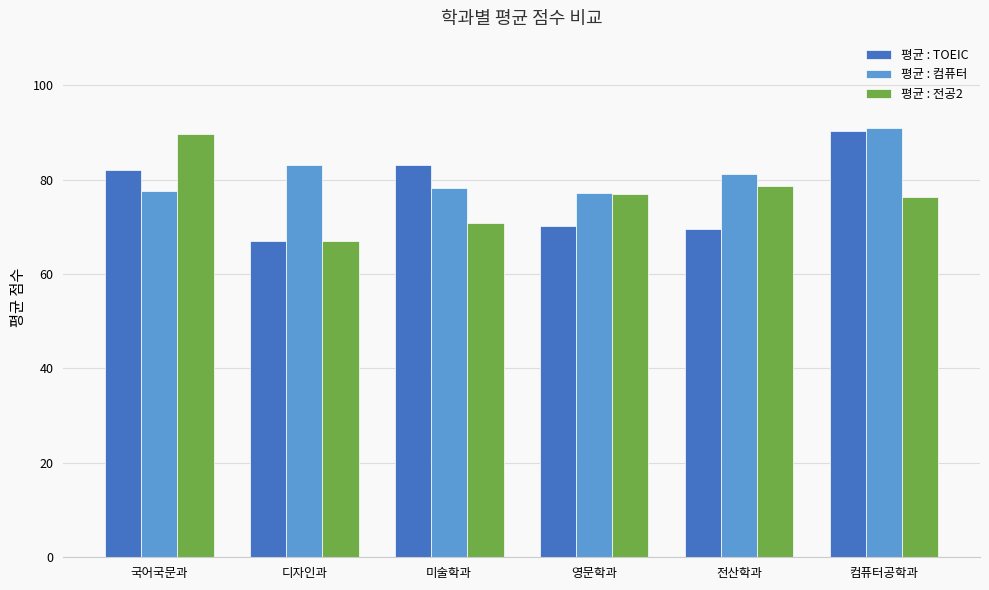

The value of 평균 : 컴퓨터 at 컴퓨터공학과 is 50.8. True or false?

False